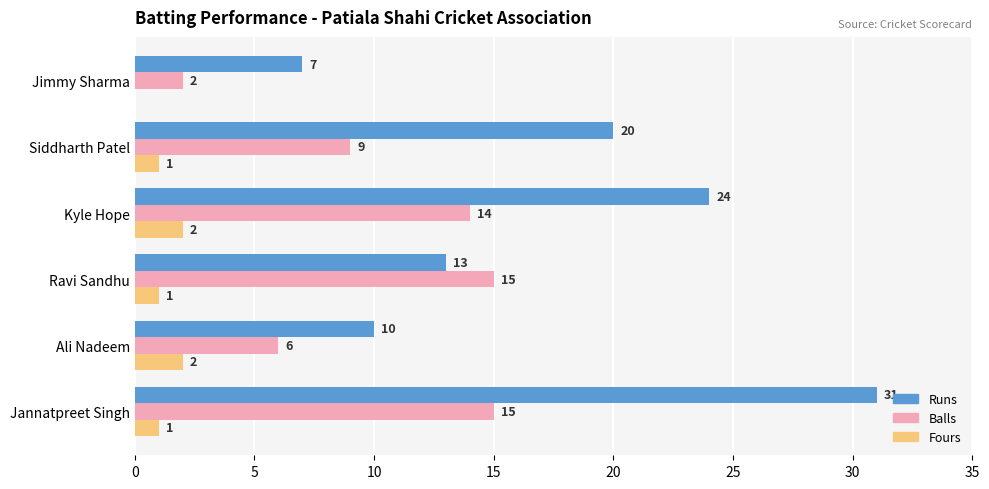

What is the highest value of the Balls series?

15